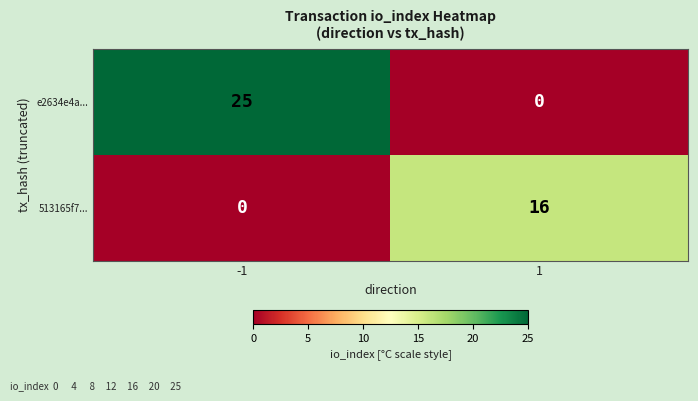

At -1, list the series in order from largest to smallest.

e2634e4a..., 513165f7...